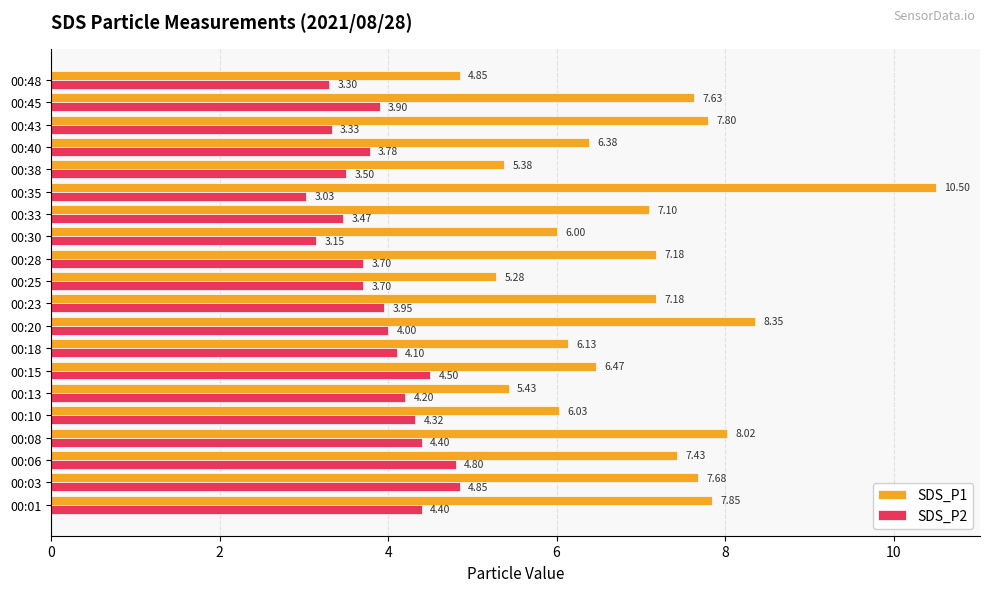

At which label is SDS_P1 closest to 7?

00:33